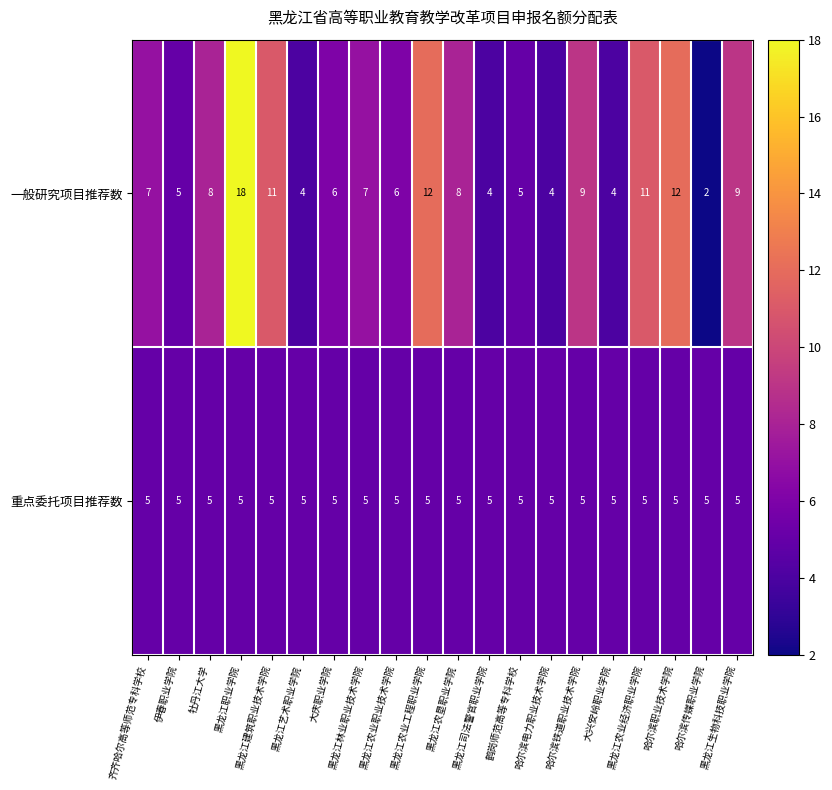

List the series in order of their peak value, lowest first.

重点委托项目推荐数, 一般研究项目推荐数